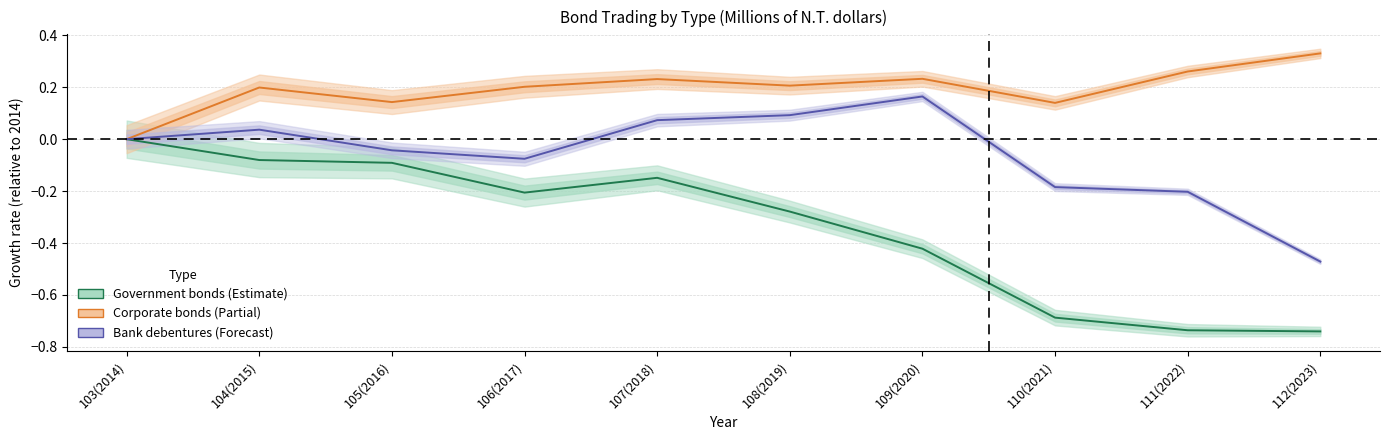

Rank the series by their average value, from highest to lowest.

Corporate bonds, Bank debentures, Government bonds